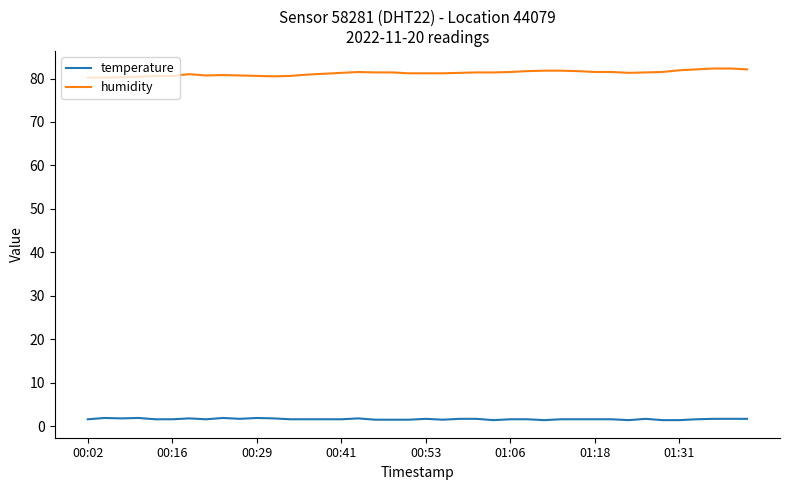

What is the average value of the humidity series?

81.2